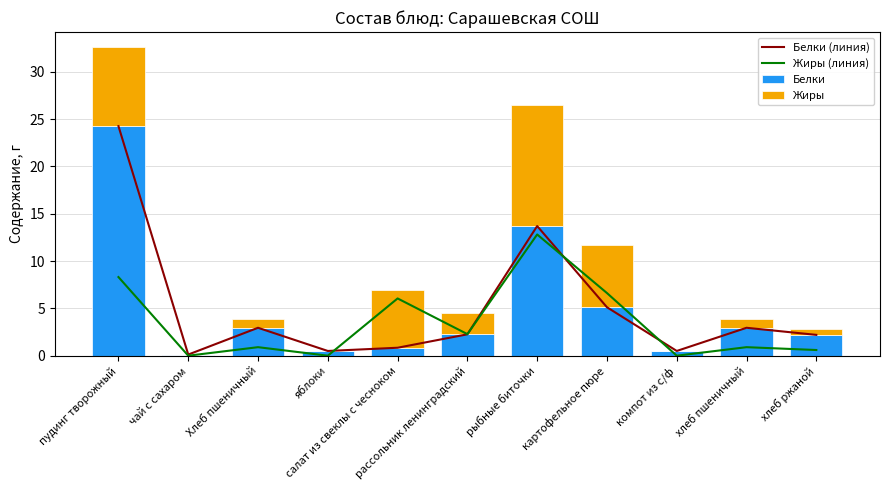

What is the maximum value shown in the chart?

24.3